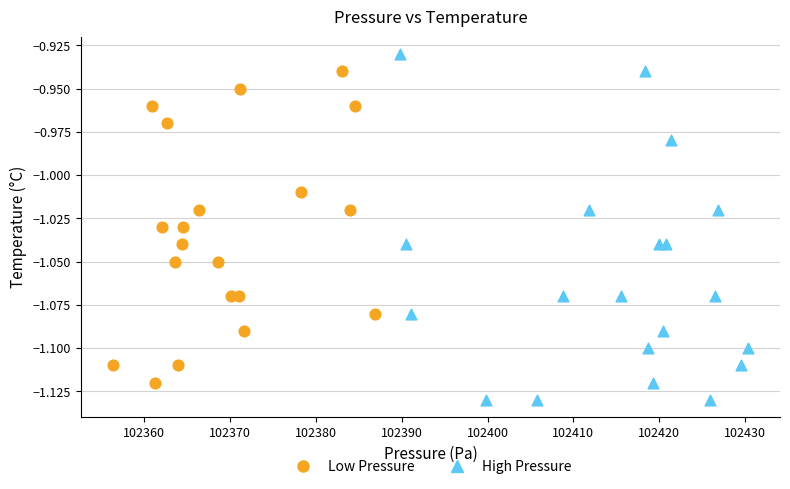

Which series has the largest Y range (max minus min)?

High Pressure